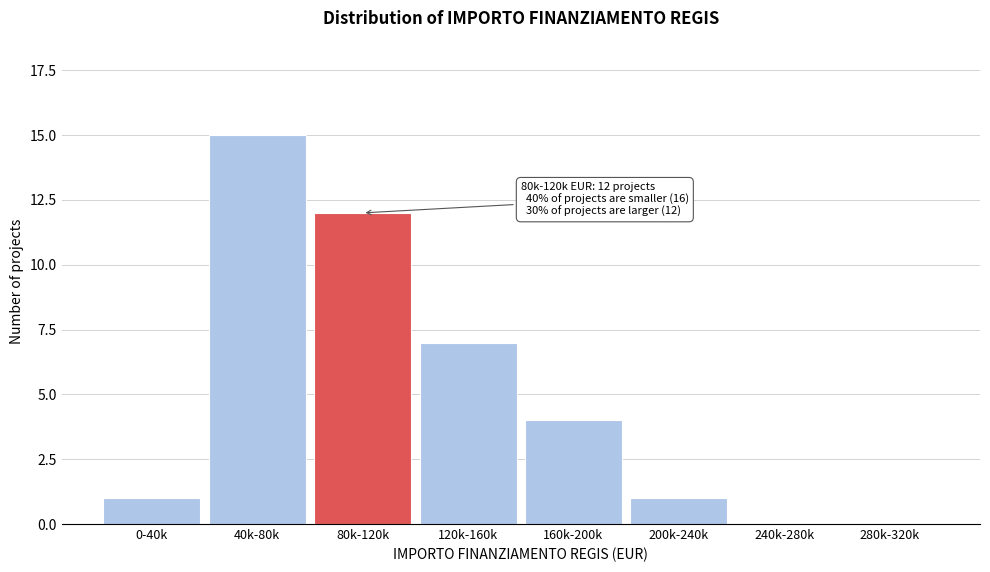

Reading left to right, transcribe all the data shown in this chart.

0-40k=1	40k-80k=15	80k-120k=12	120k-160k=7	160k-200k=4	200k-240k=1	240k-280k=0	280k-320k=0